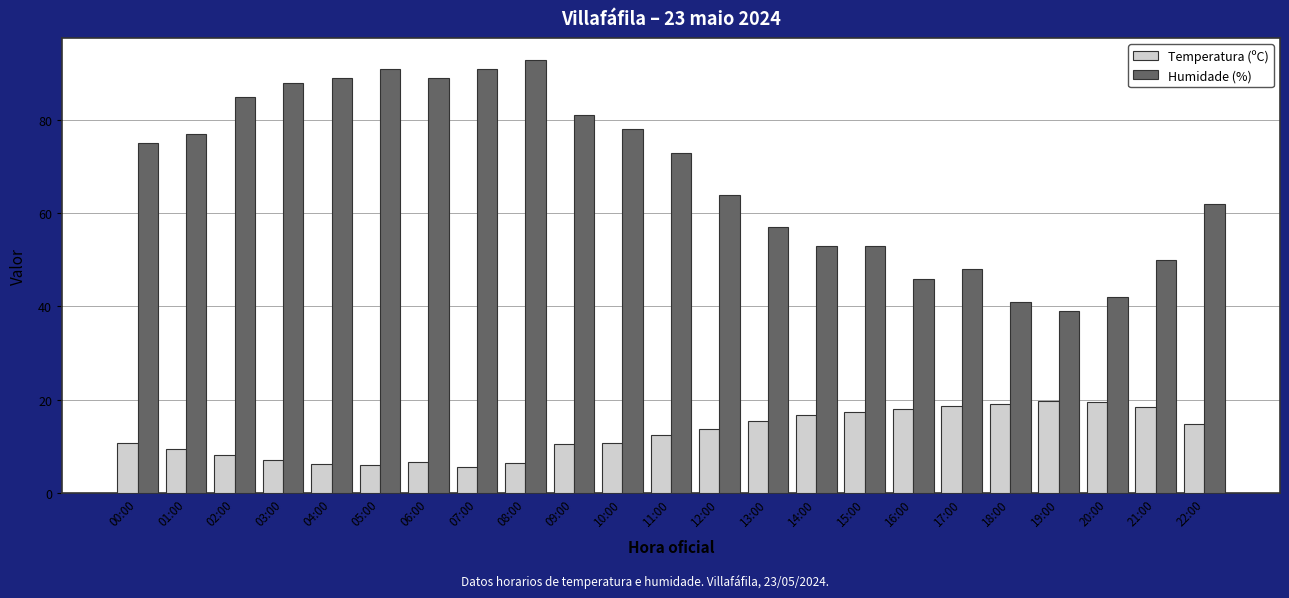

The value of Temperatura (ºC) at 20:00 is 31.5. True or false?

False